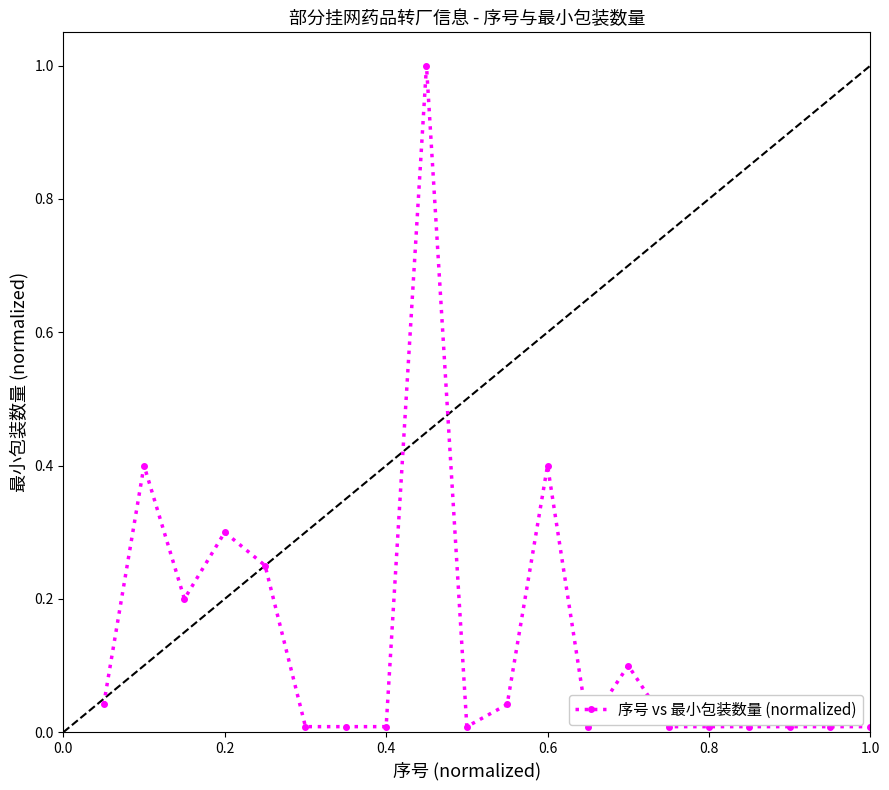

Does the chart have visible grid lines?

No